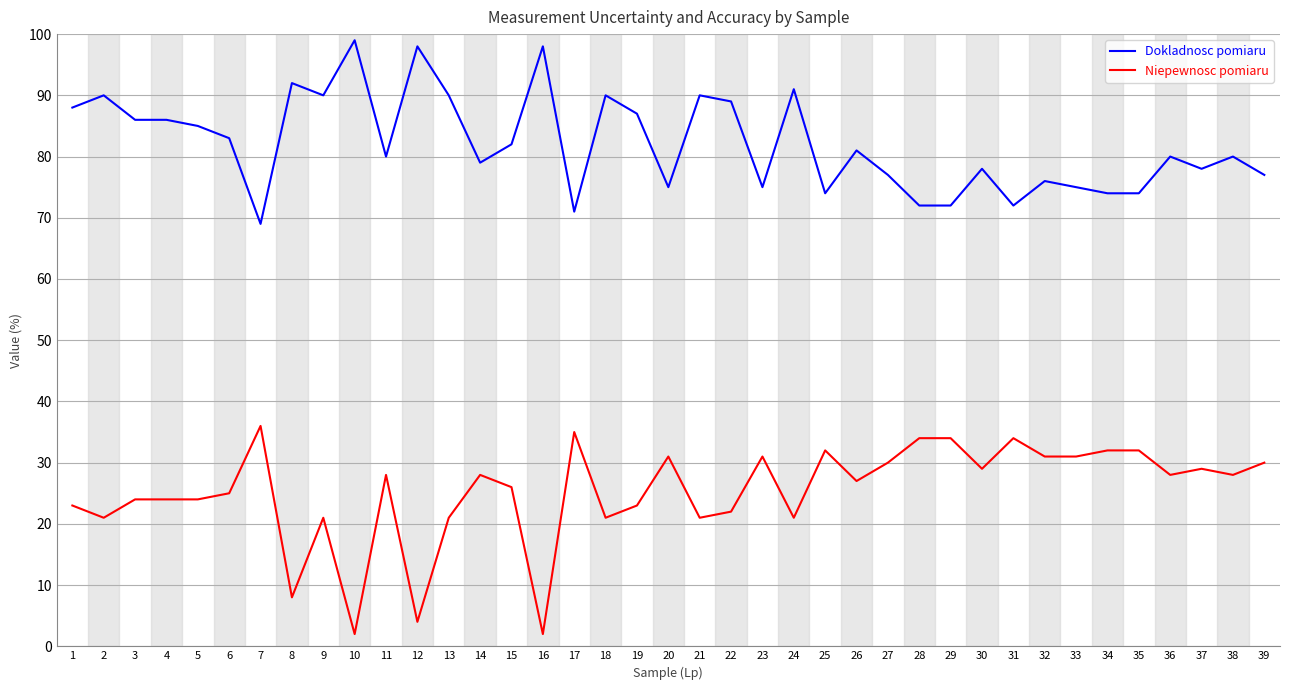

True or false: Niepewnosc pomiaru and Dokladnosc pomiaru cross at least once.

False